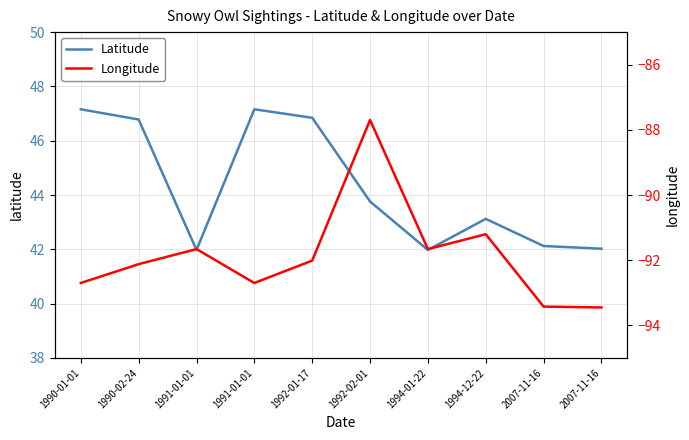

True or false: Longitude has more than 0 interior local peaks.

True